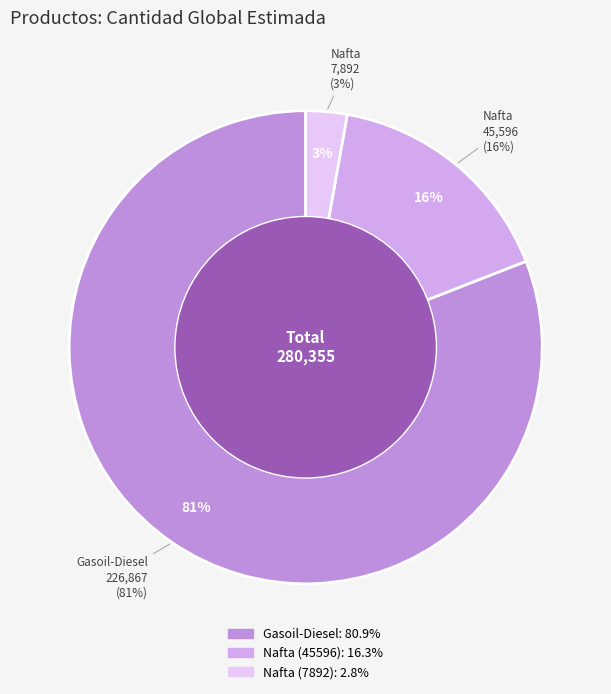

What is the total percentage of Nafta (7892) and Nafta (45596)?

19.1%